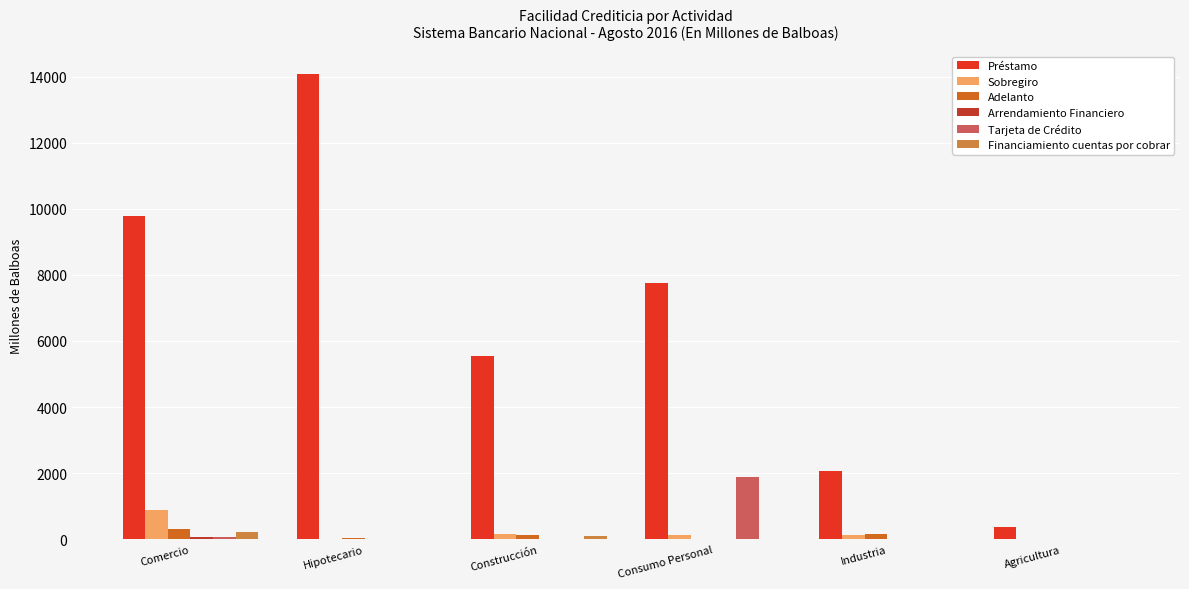

The Préstamo series shows 2065.6 at Industria. True or false?

True